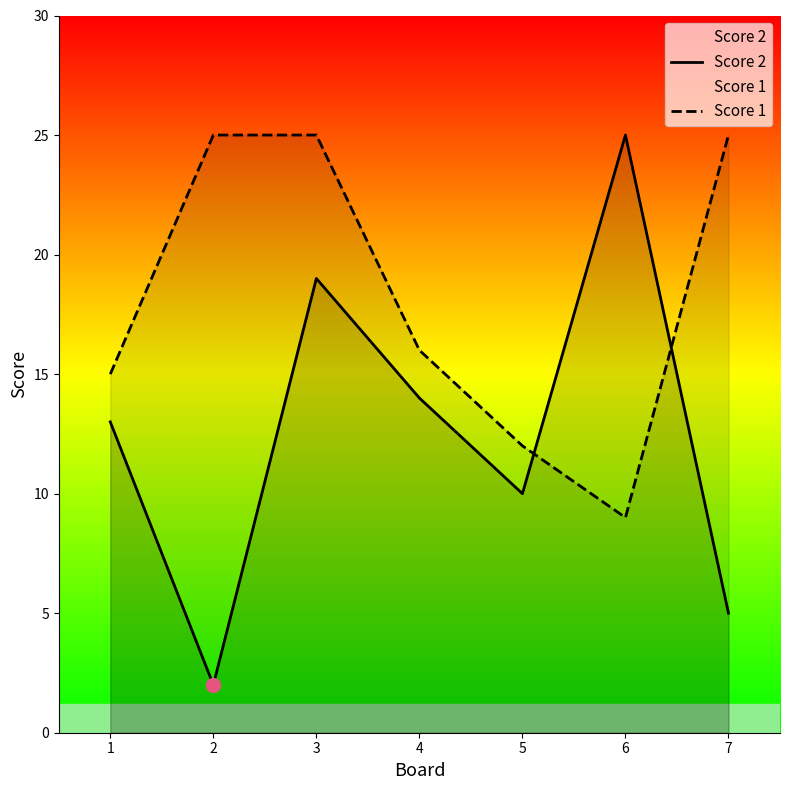

The Score 1 series shows 8 at 7. True or false?

False